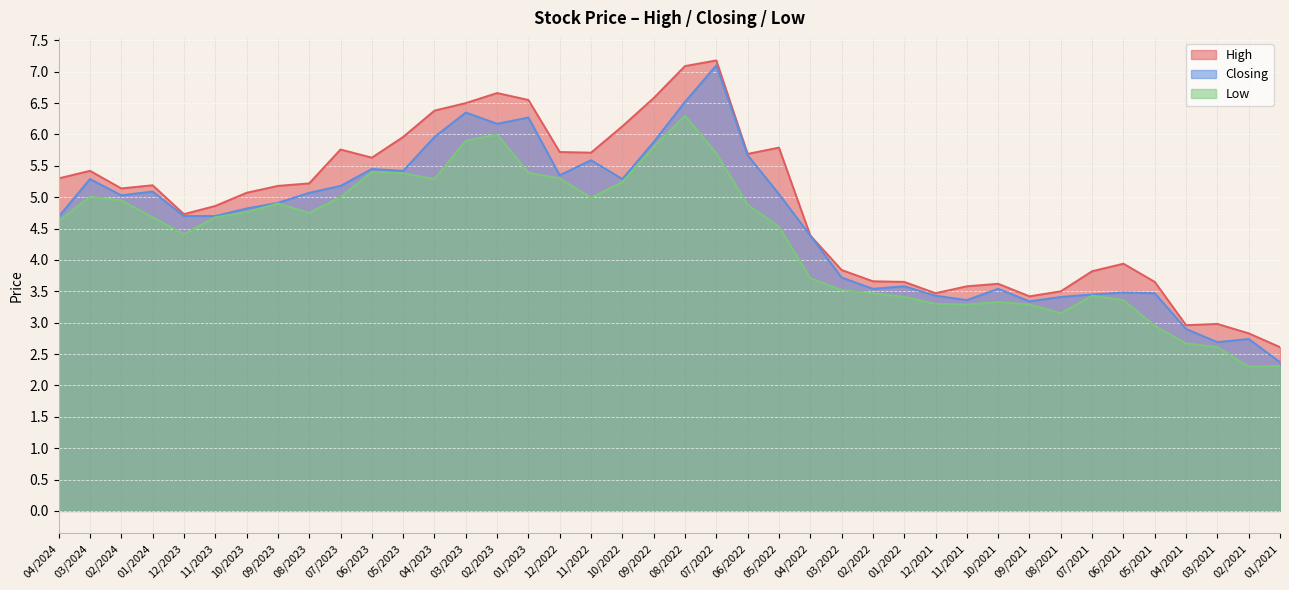

Read the Closing value at 12/2021.

3.4